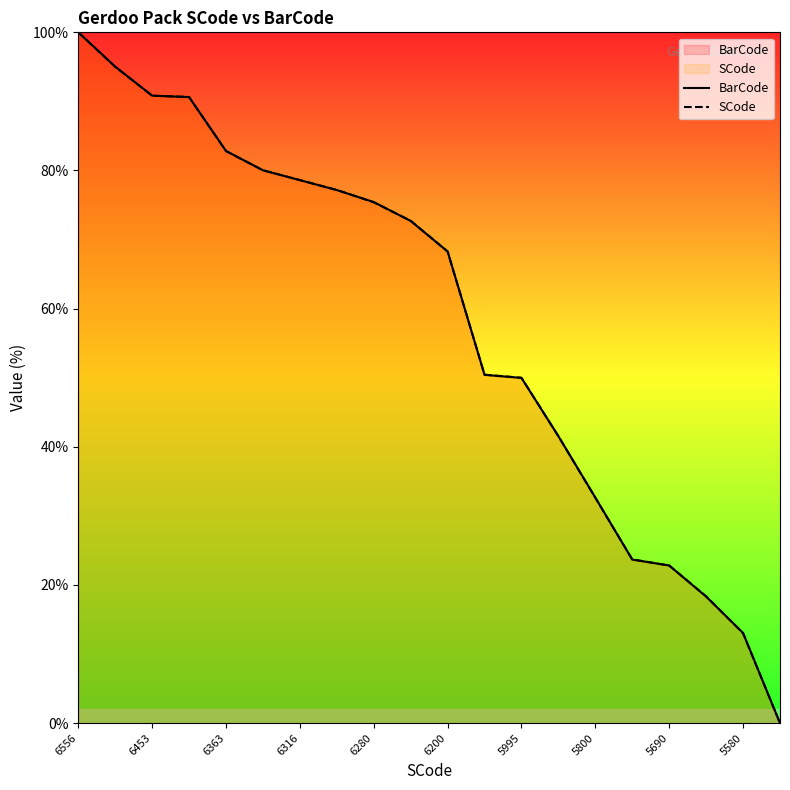

Is it true that BarCode equals 33.7 at 5690?

False